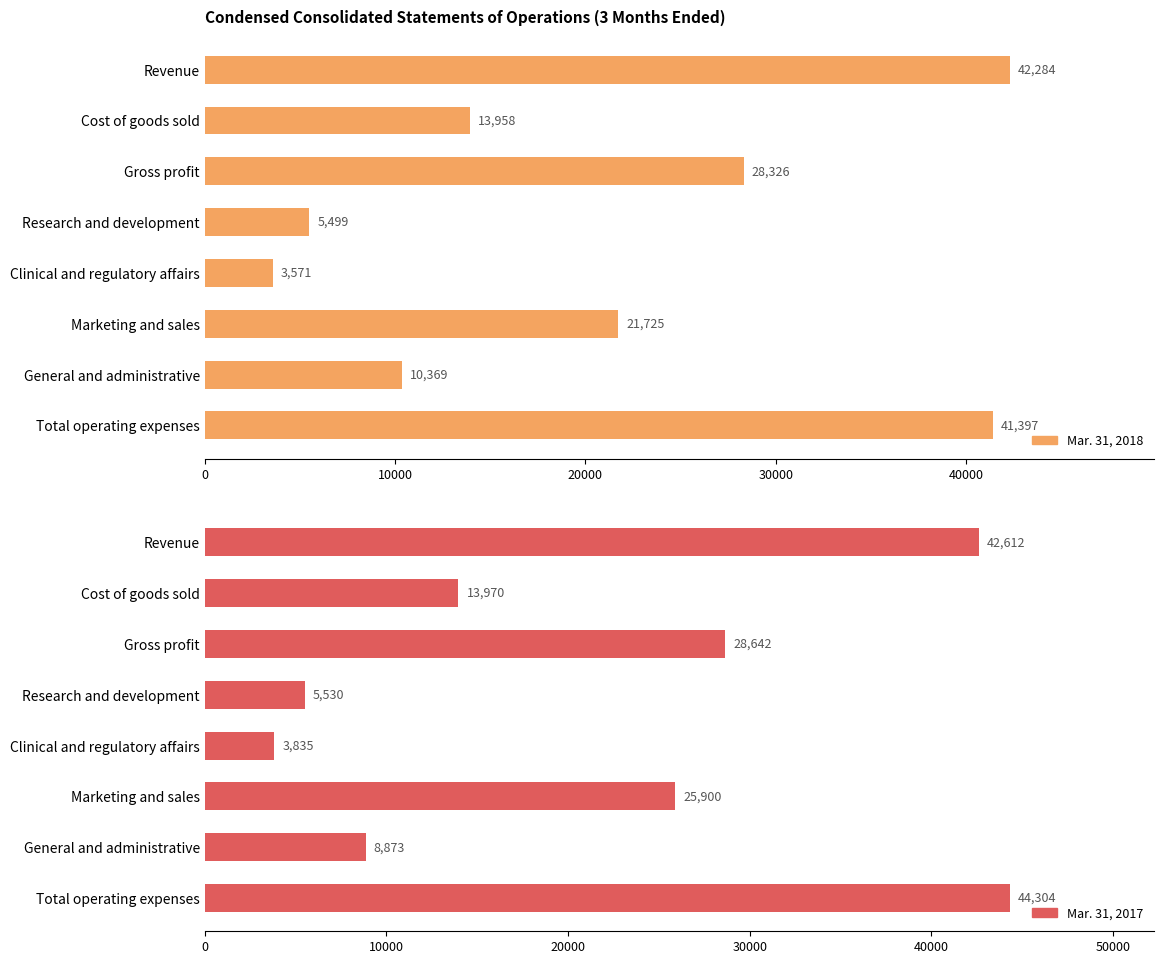

What is the value of the Mar. 31, 2017 bar at the 3rd from the left?

28642